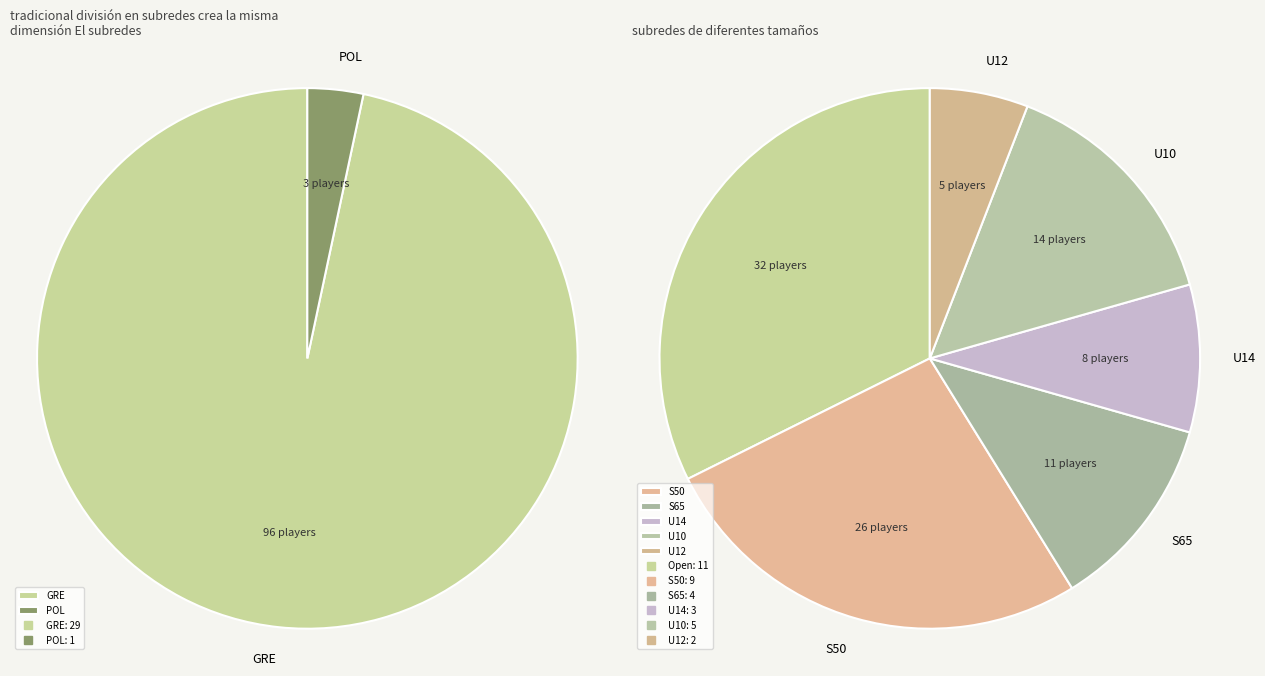

Rank the categories by value from highest to lowest.

GRE, POL